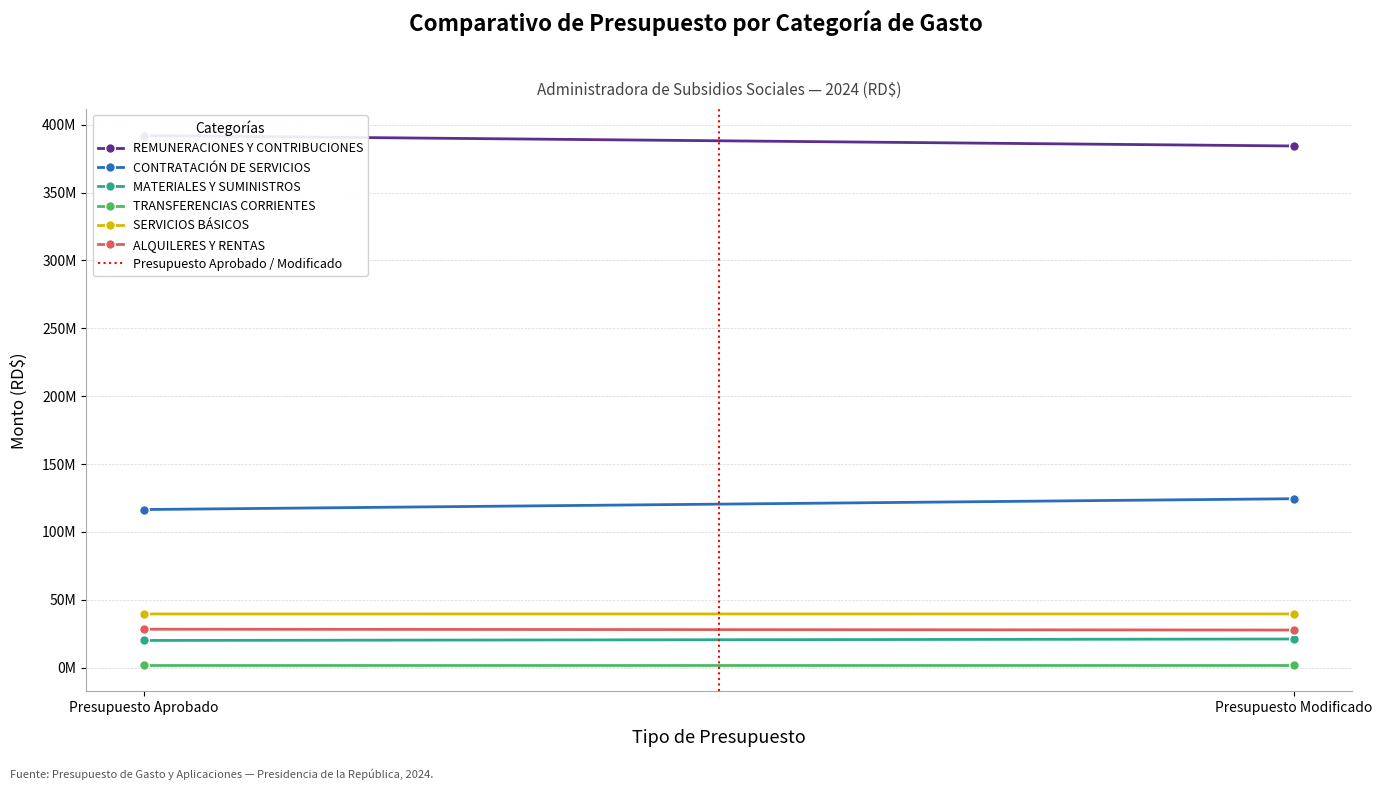

Rank the series at Presupuesto Modificado from lowest to highest value.

TRANSFERENCIAS CORRIENTES, MATERIALES Y SUMINISTROS, ALQUILERES Y RENTAS, SERVICIOS BÁSICOS, CONTRATACIÓN DE SERVICIOS, REMUNERACIONES Y CONTRIBUCIONES